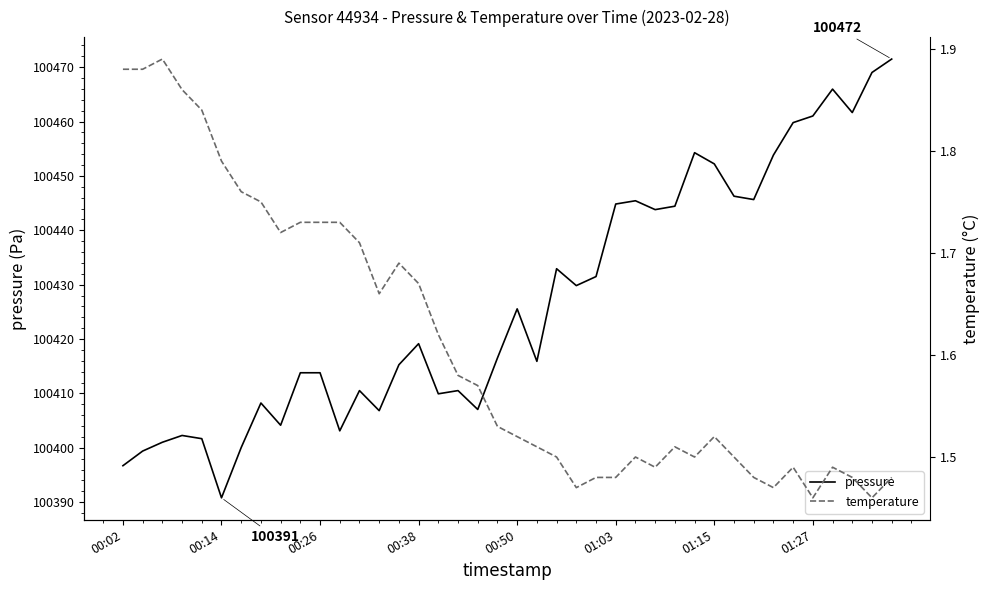

What is the lowest value of the pressure series?

100390.8